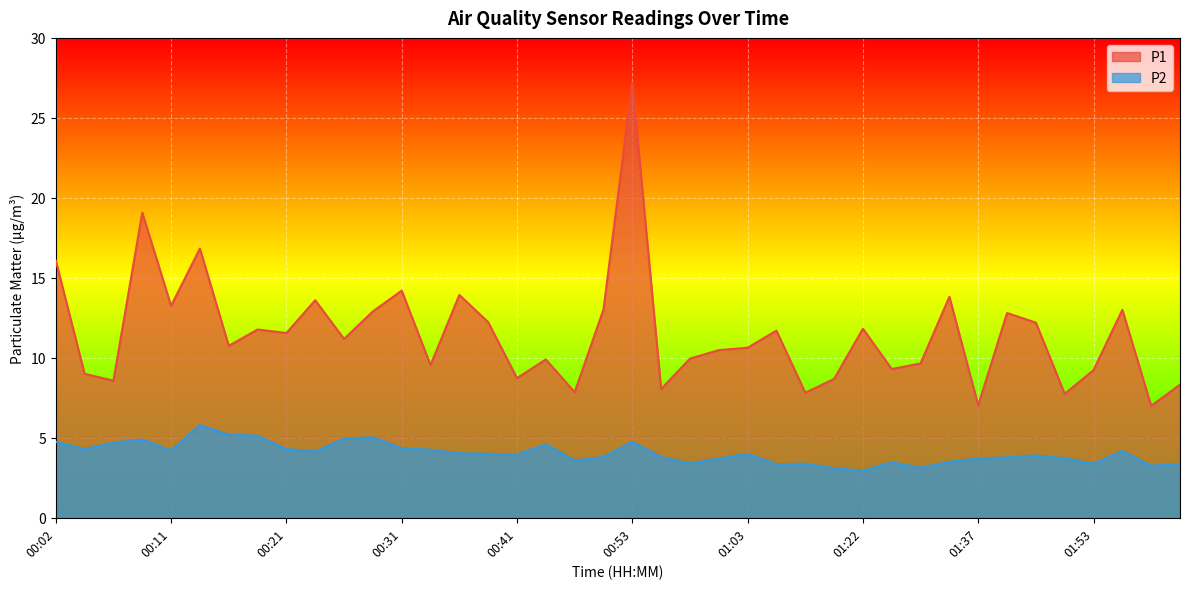

Where is the first local maximum for P1?

00:09